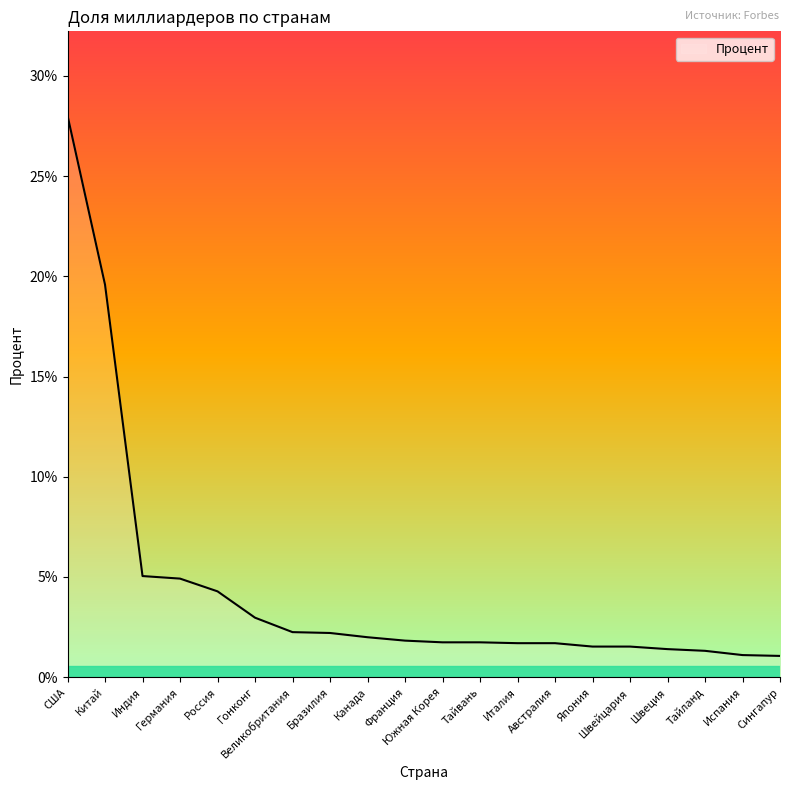

Does the chart have visible grid lines?

No